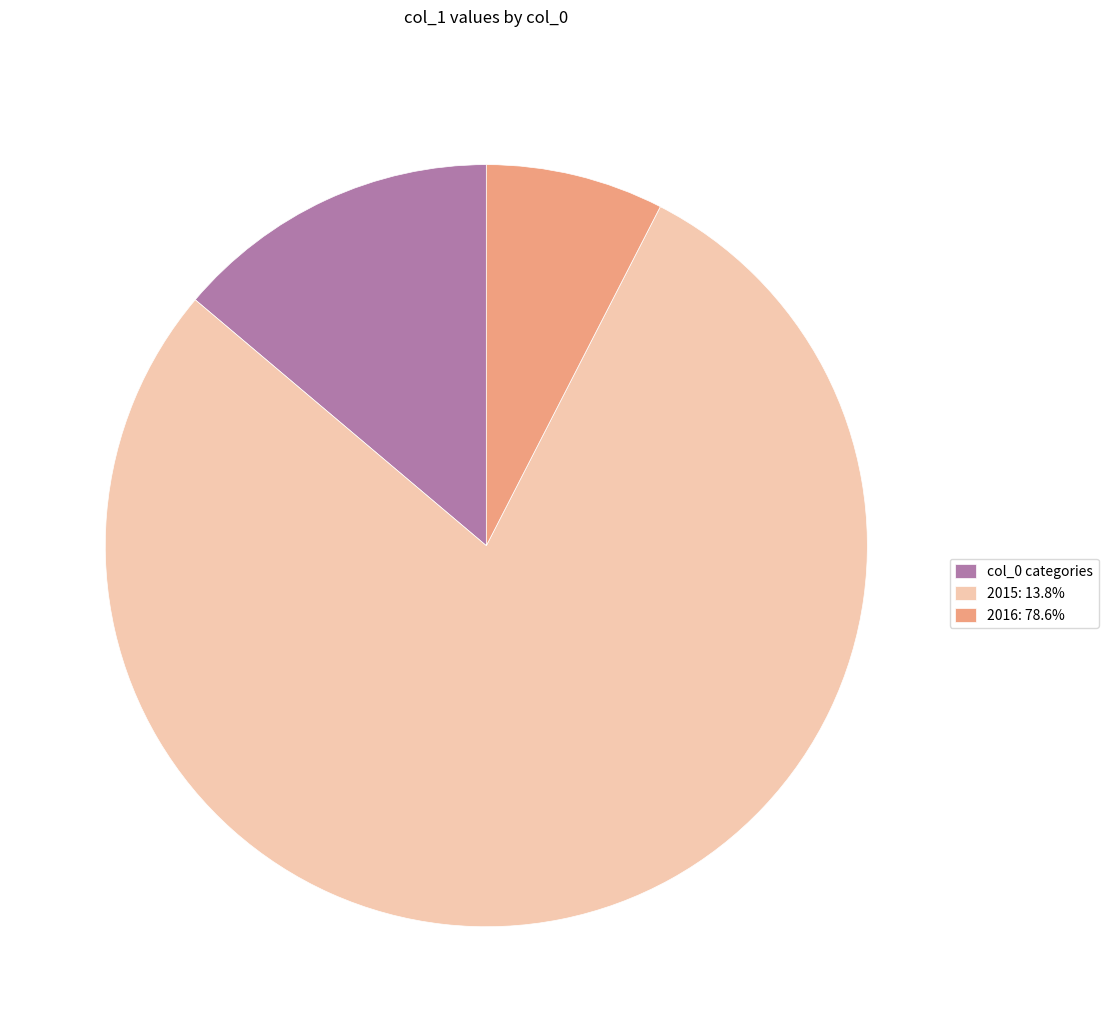

Approximately how many times larger is the value at 2015: 13.8% compared to col_0 categories?

5.7